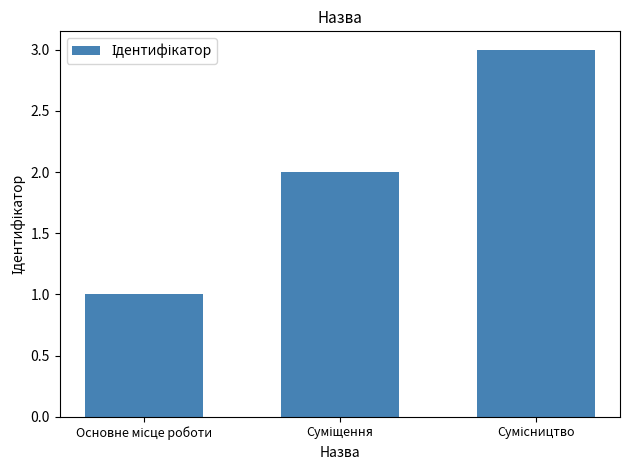

What is the sum of all values?

6